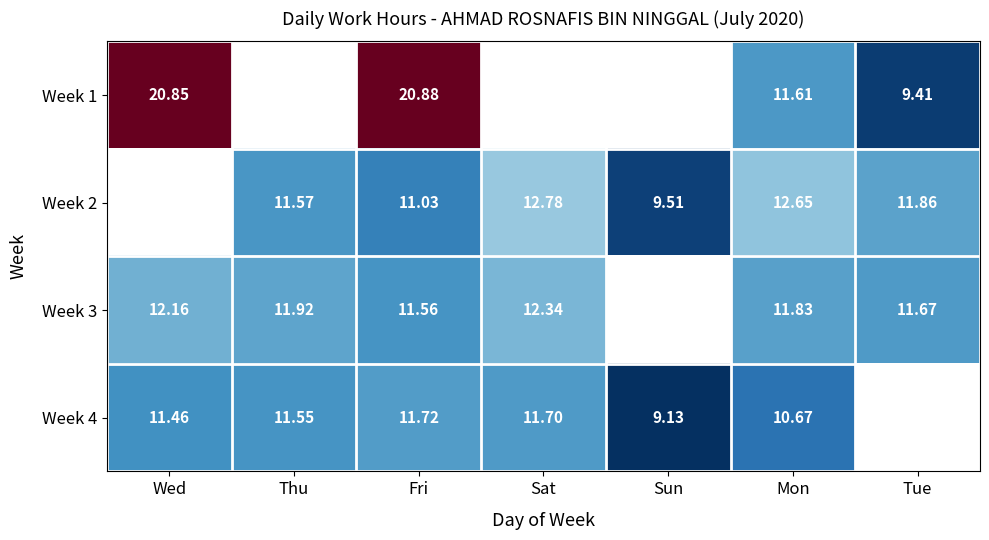

Is the value of Week 4 at Mon greater than the value of Week 3 at Mon?

No